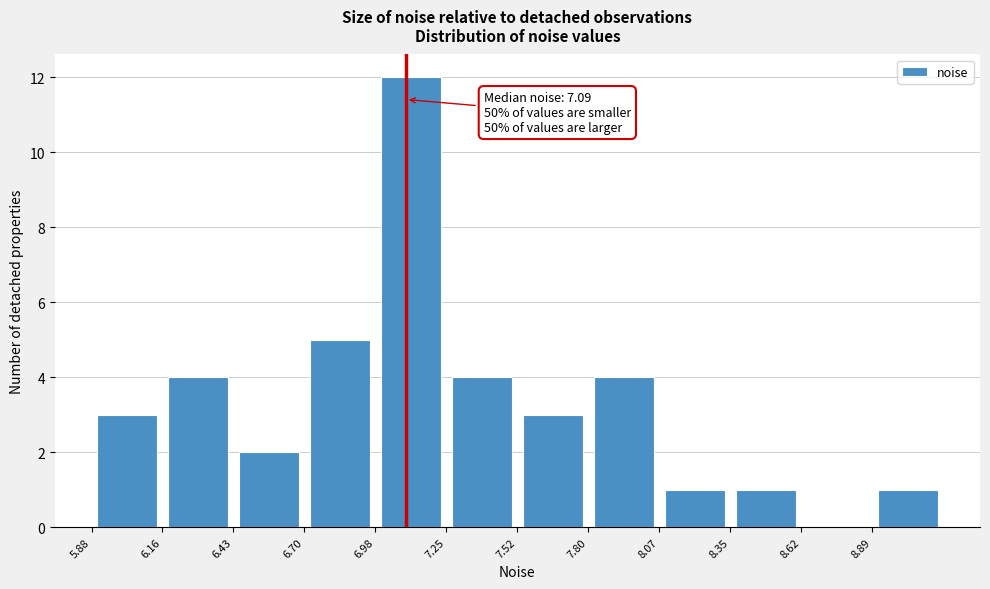

Over which range of the x-axis is the bar tallest?

7.00 to 7.25